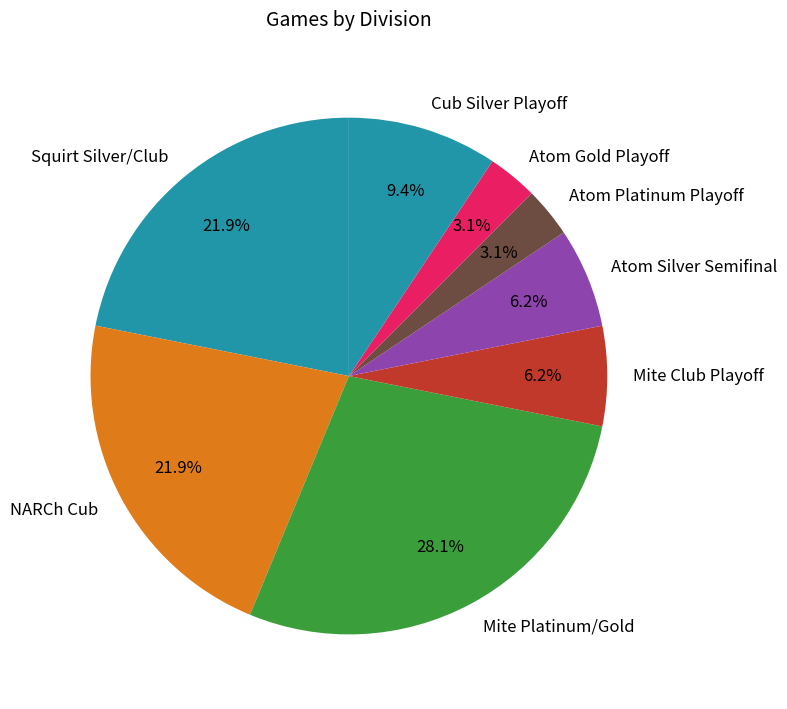

Combined, what portion of the pie is Mite Club Playoff and Squirt Silver/Club?

28.1%